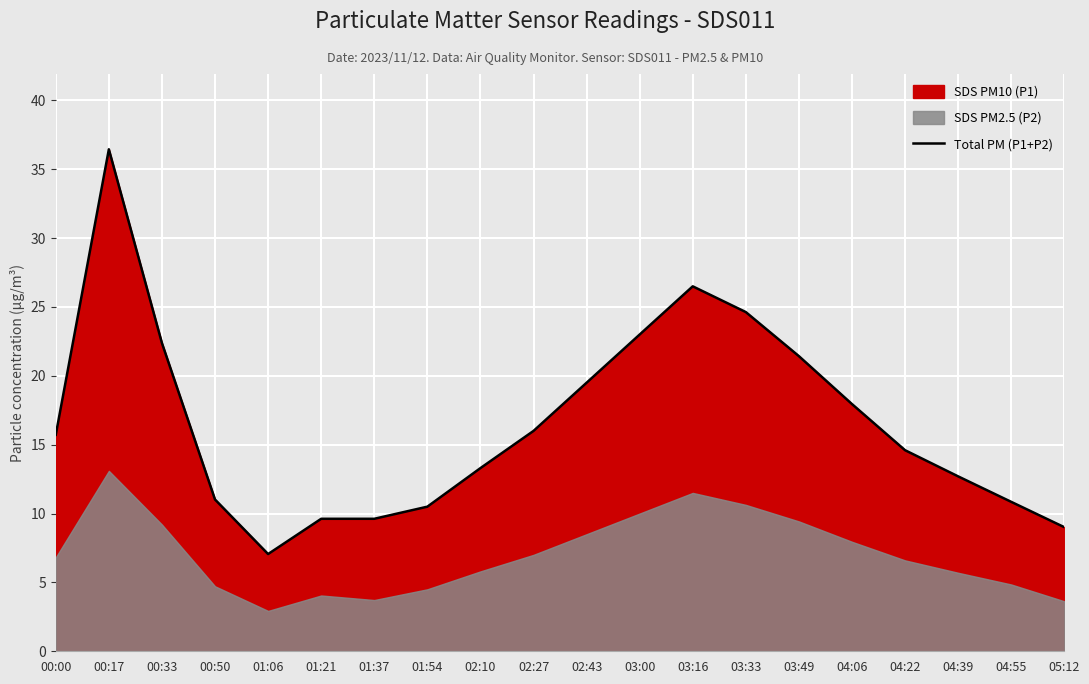

List the labels in order of value, largest first.

00:17, 03:16, 03:33, 03:00, 00:33, 03:49, 02:43, 04:06, 02:27, 00:00, 04:22, 02:10, 04:39, 00:50, 04:55, 01:54, 01:21, 01:37, 05:12, 01:06